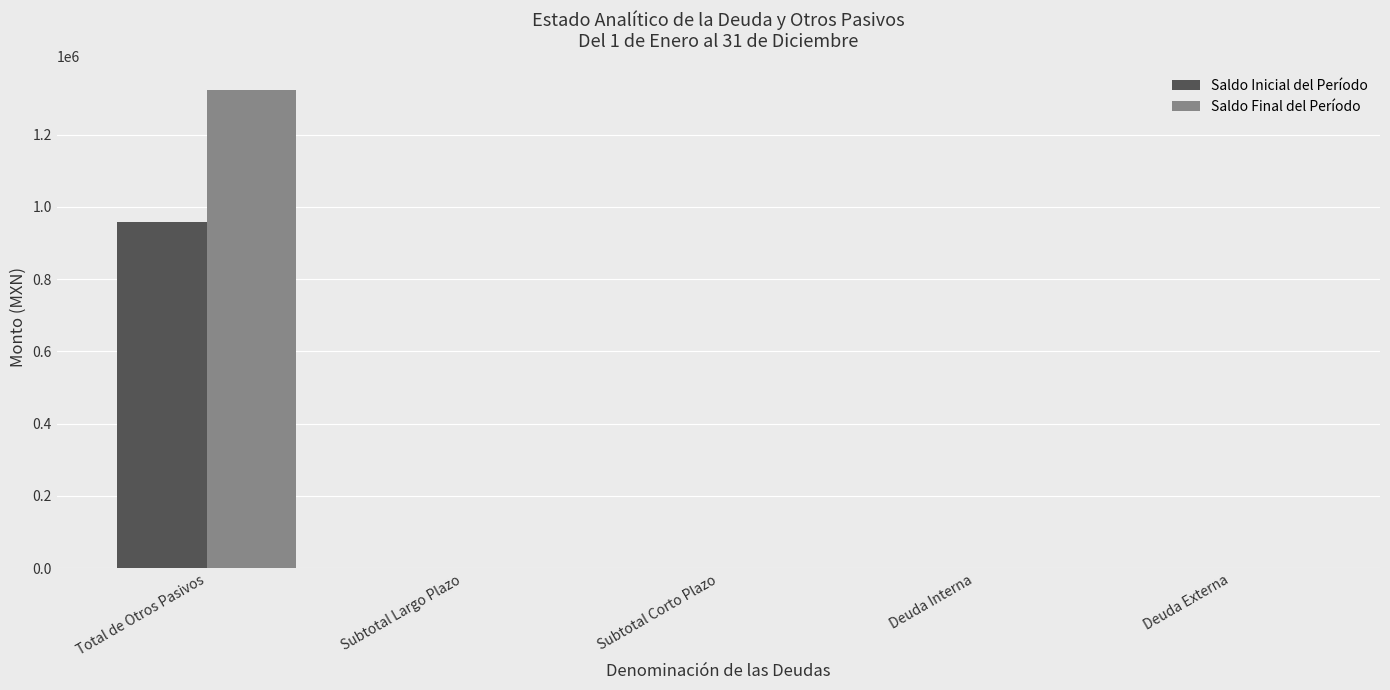

Is the value of Saldo Inicial del Período at Total de Otros Pasivos greater than the value of Saldo Final del Período at Deuda Externa?

Yes